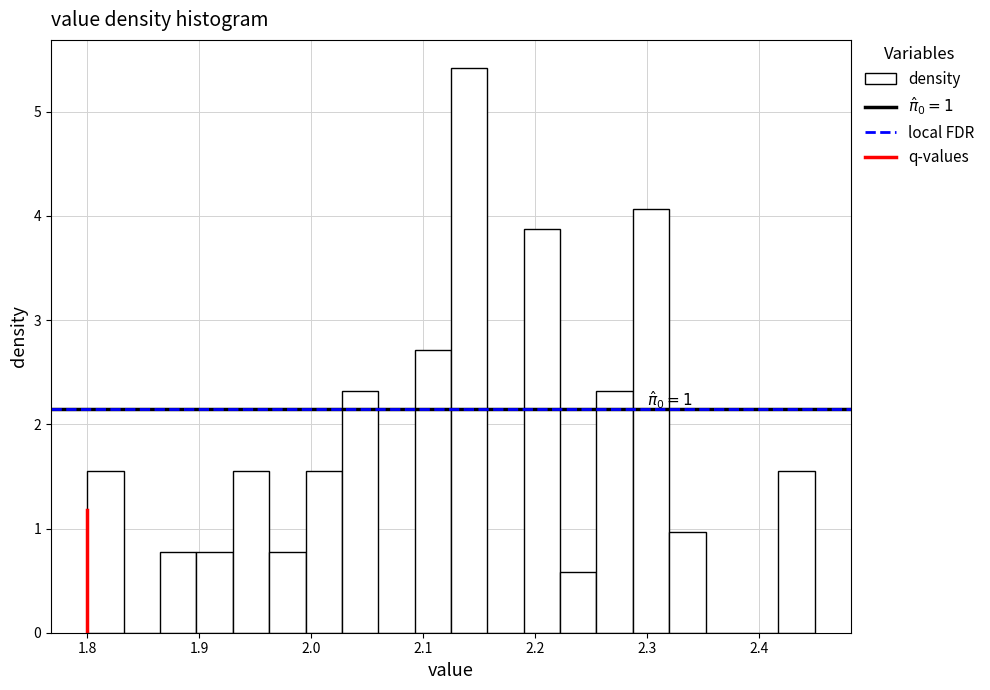

Around what value on the x-axis is the tallest bar? Give the approximate position of its centre, as read against the axis.

2.14